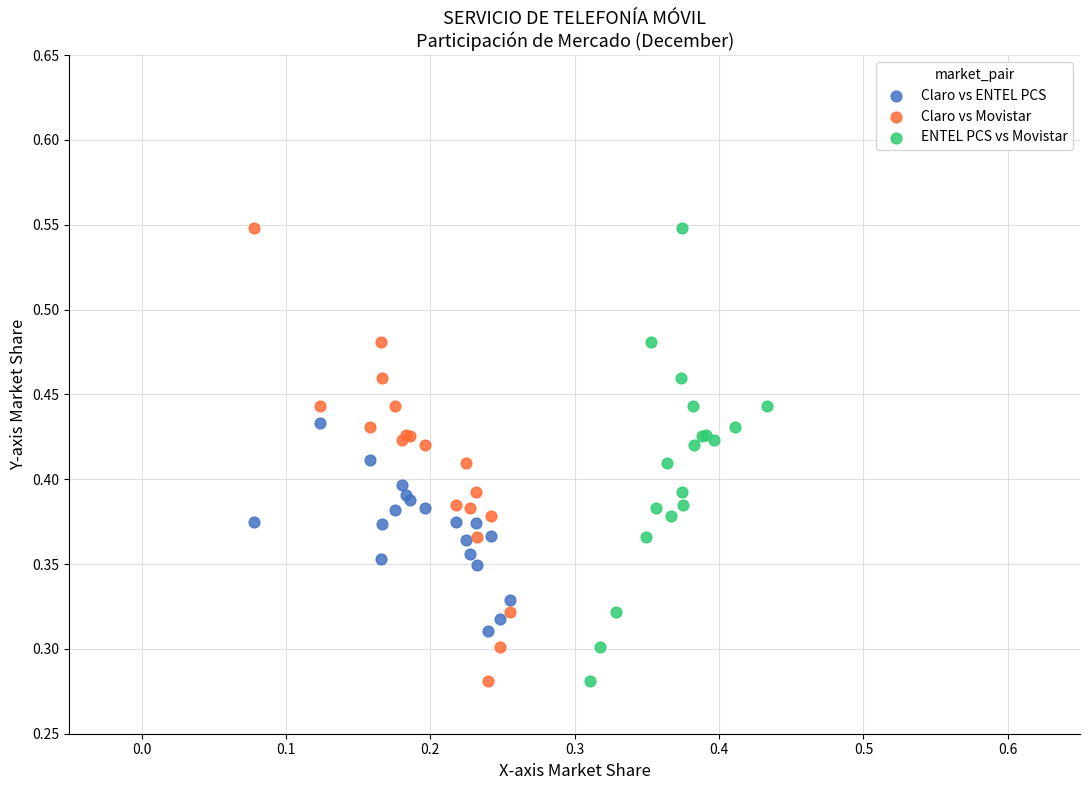

What are all the series names shown in the legend?

Claro vs ENTEL PCS, Claro vs Movistar, ENTEL PCS vs Movistar